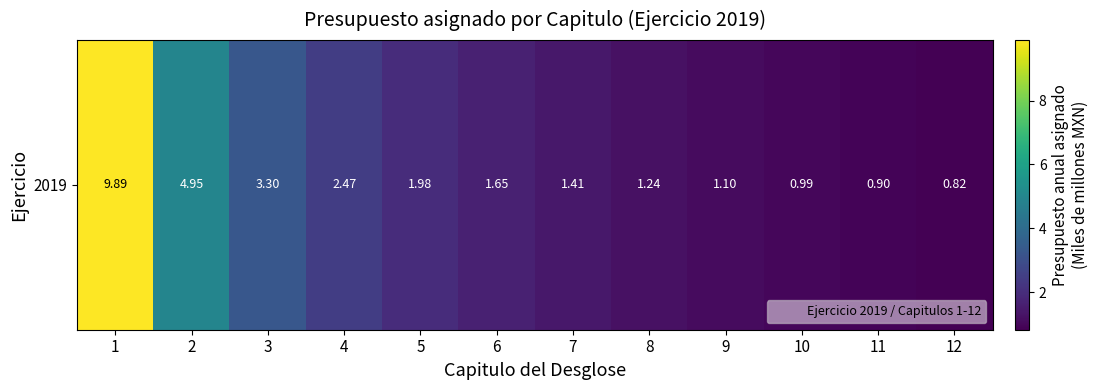

Rank the categories by value from lowest to highest.

12, 11, 10, 9, 8, 7, 6, 5, 4, 3, 2, 1